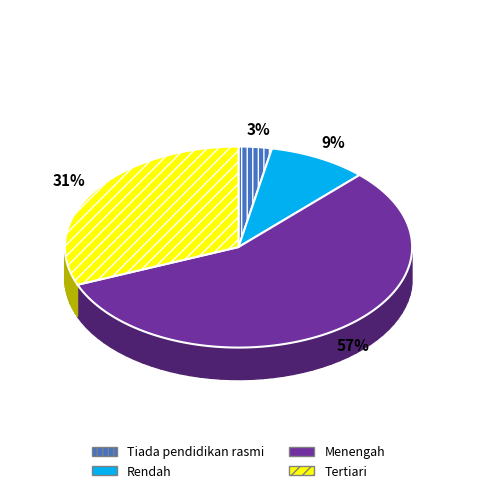

Which slice is the largest?

Menengah